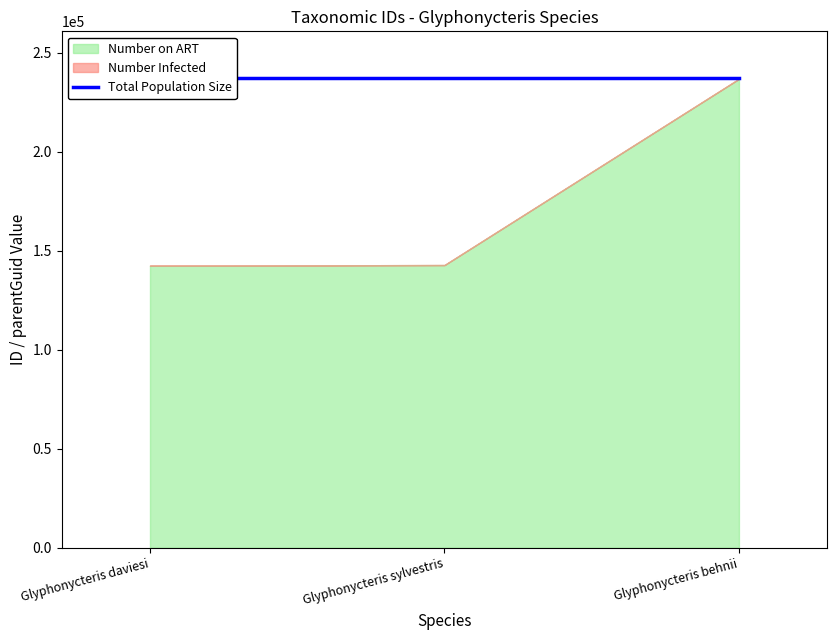

The value of Number Infected at Glyphonycteris sylvestris is 94596. True or false?

False